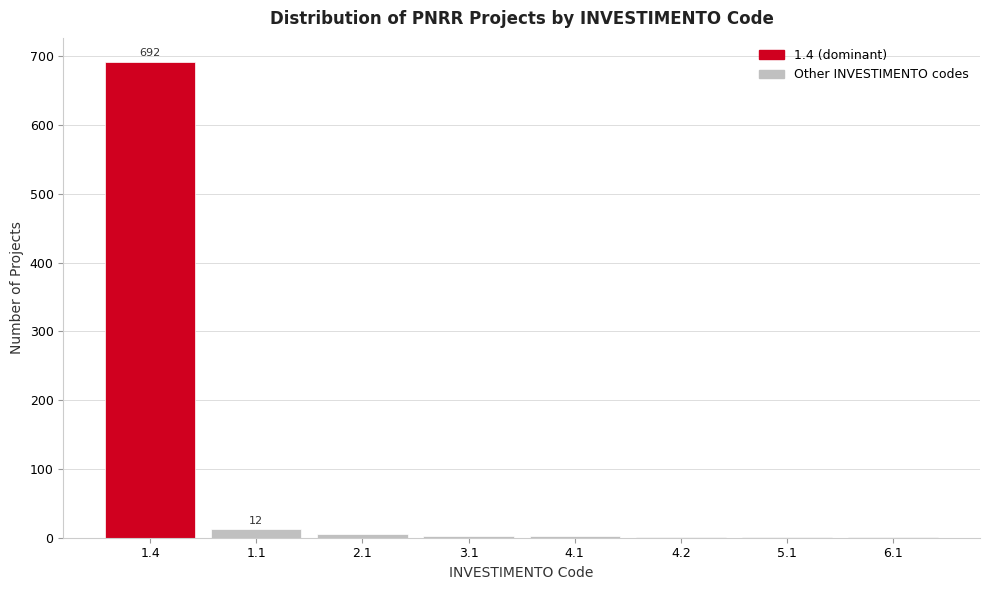

What is the maximum value shown in the chart?

692